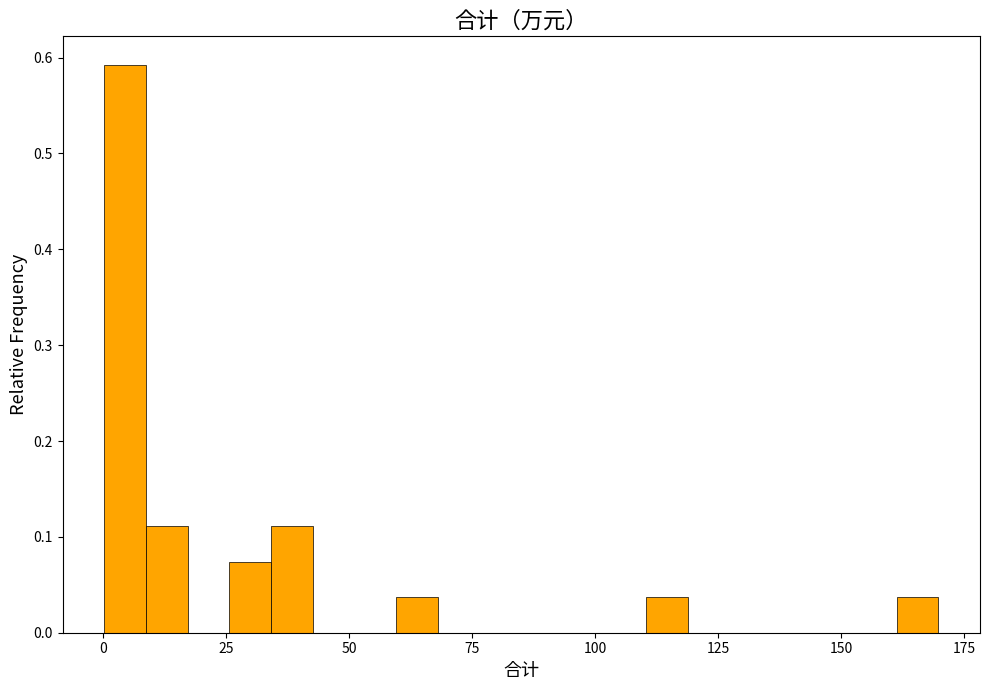

Around what value on the x-axis is the tallest bar? Give the approximate position of its centre, as read against the axis.

5